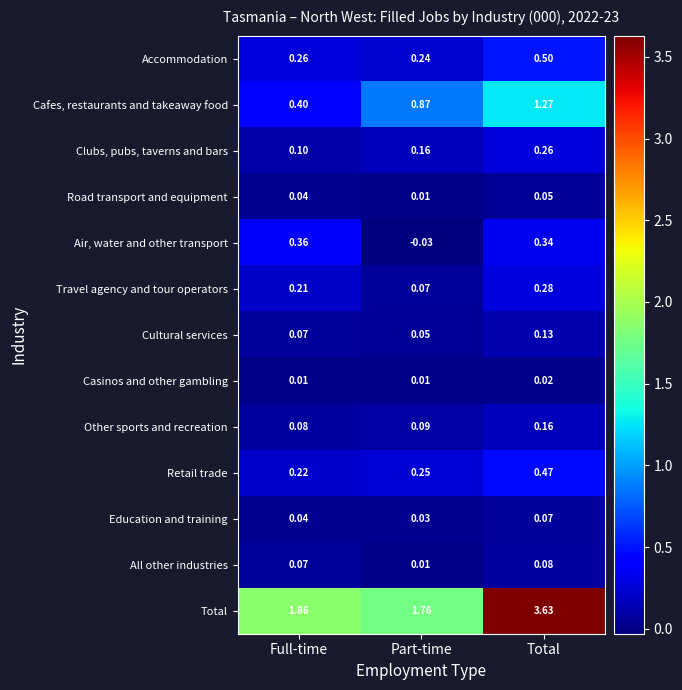

Which label corresponds to the smallest value in the chart?

Part-time